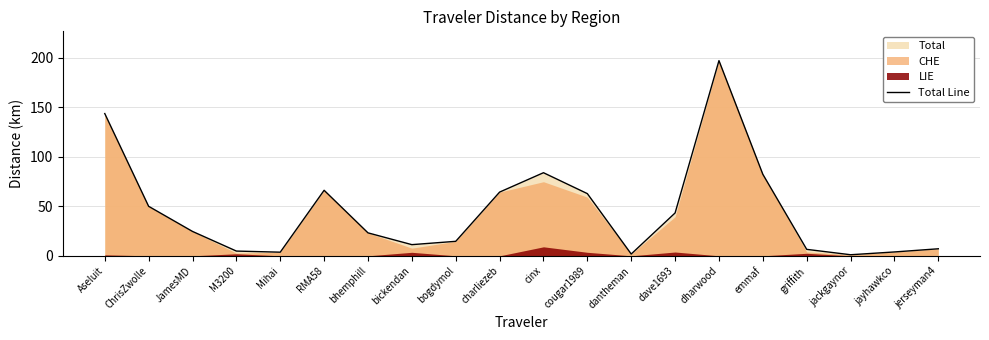

Does the chart have visible grid lines?

Yes